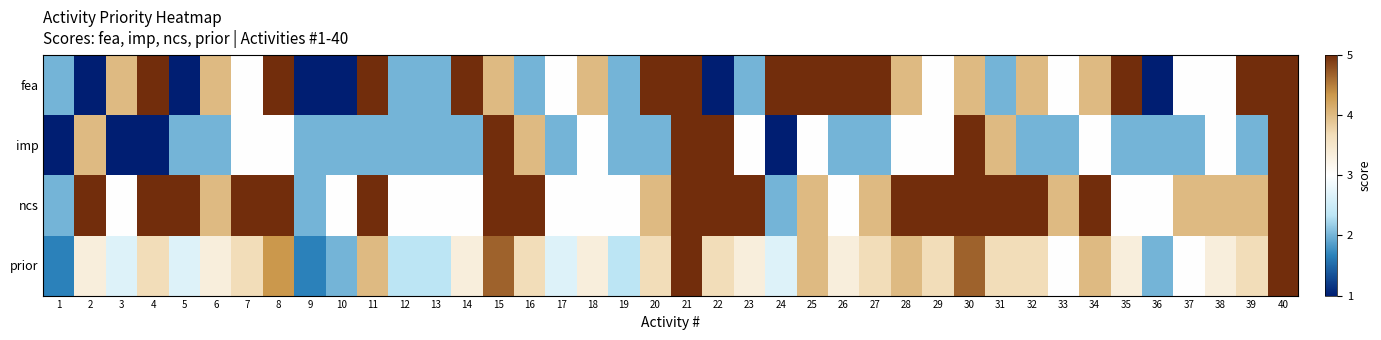

What is the total value across all series at 28?

16.0